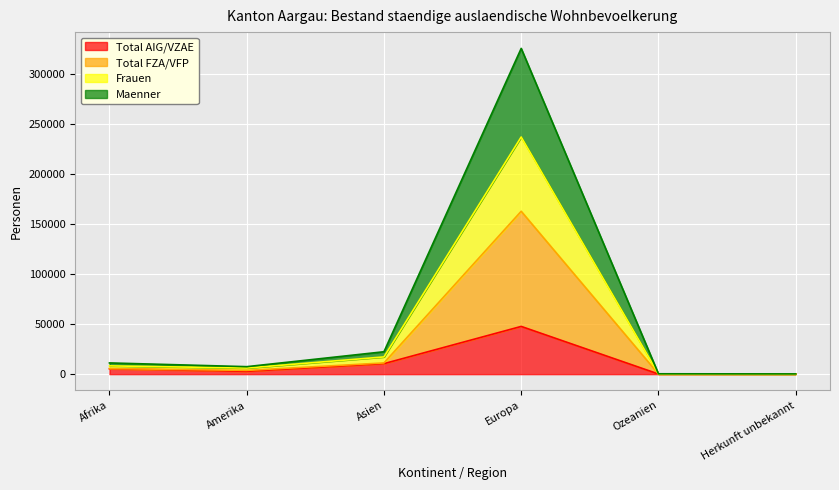

What is the difference between the maximum and minimum values in the Total FZA/VFP series?

162495